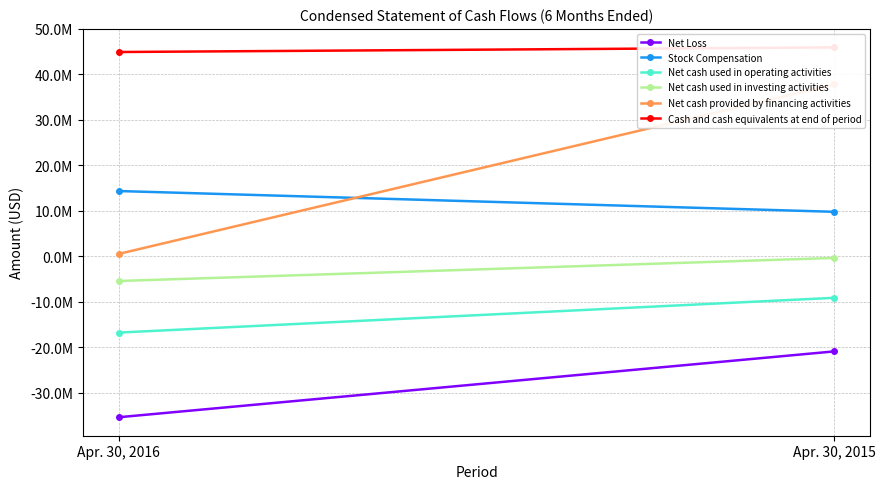

What is the approximate value of Net cash used in investing activities at Apr. 30, 2015, to the nearest 100?

-344000